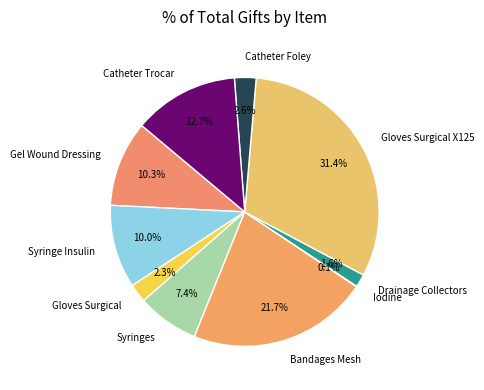

What percentage do Syringes and Gel Wound Dressing together represent?

17.7%